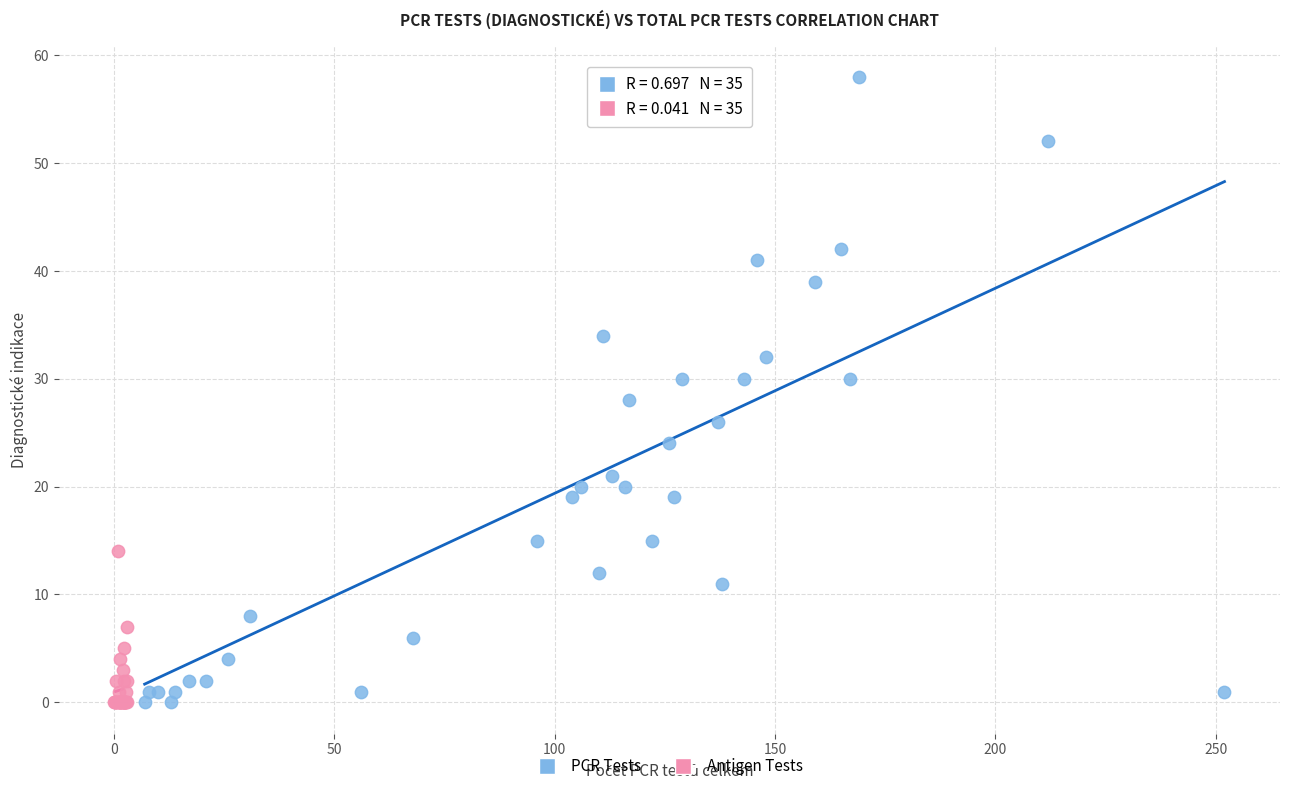

Which series reaches the maximum Y coordinate?

PCR Tests